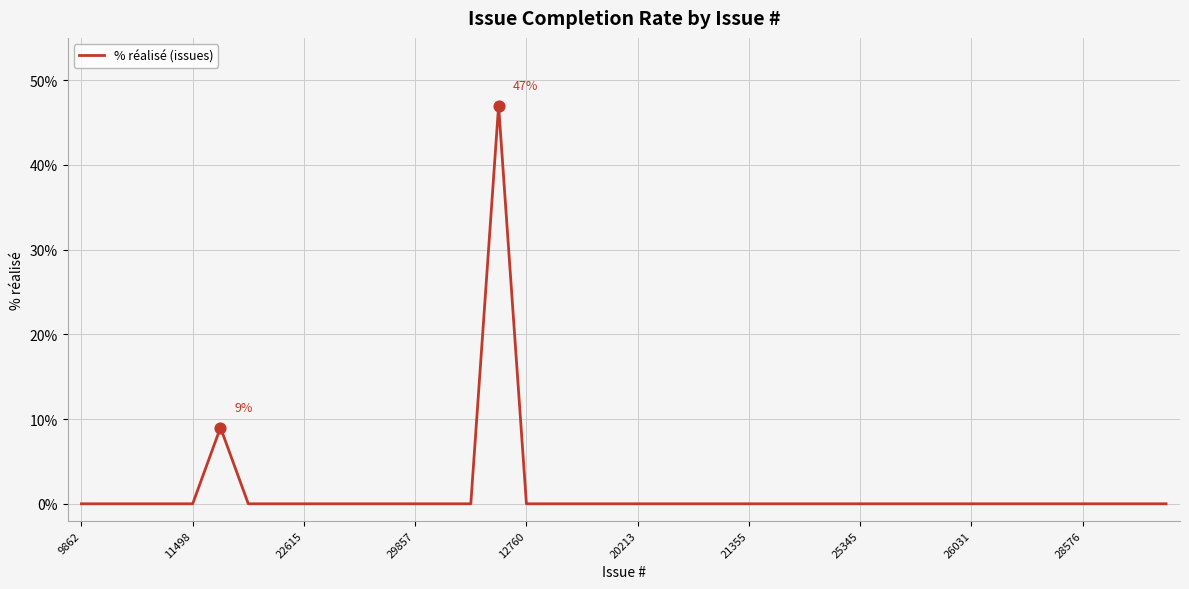

What is the difference between the maximum and minimum values?

47